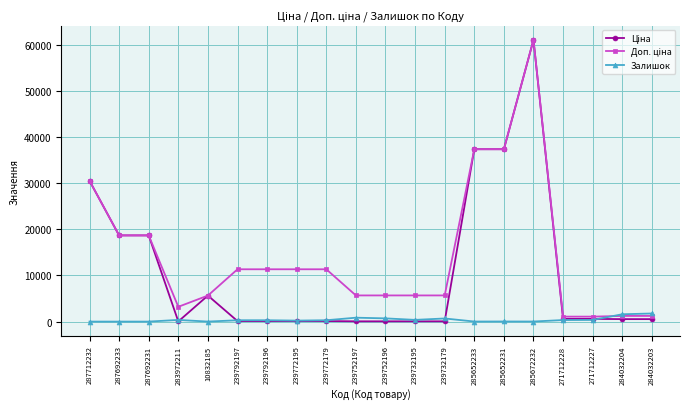

At how many categories does at least one series exceed 27170?

4